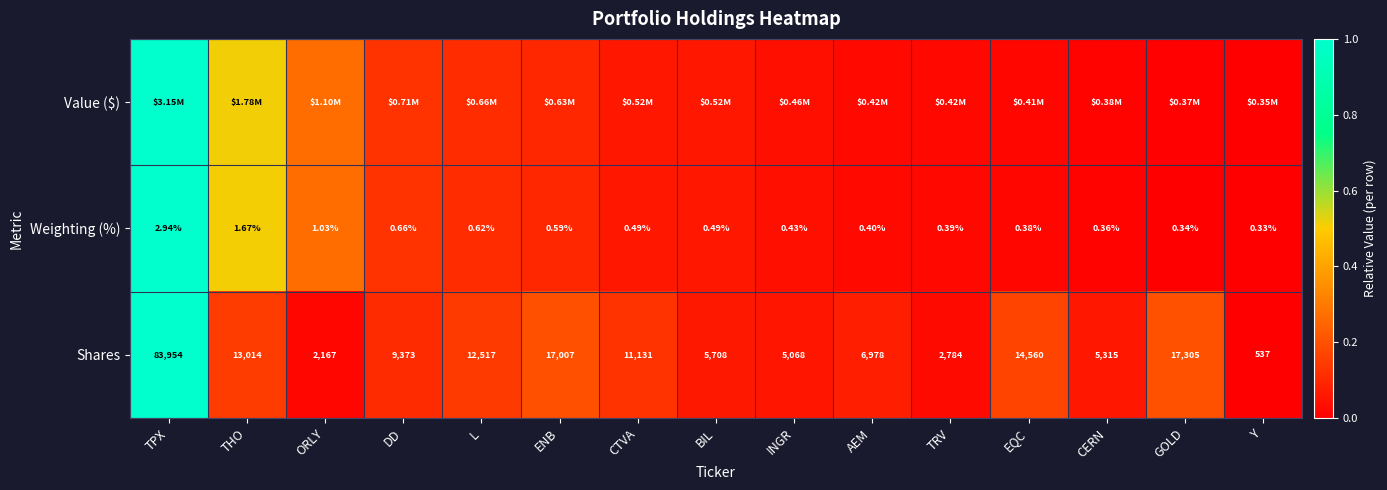

At which label does Shares first exceed 9373?

TPX